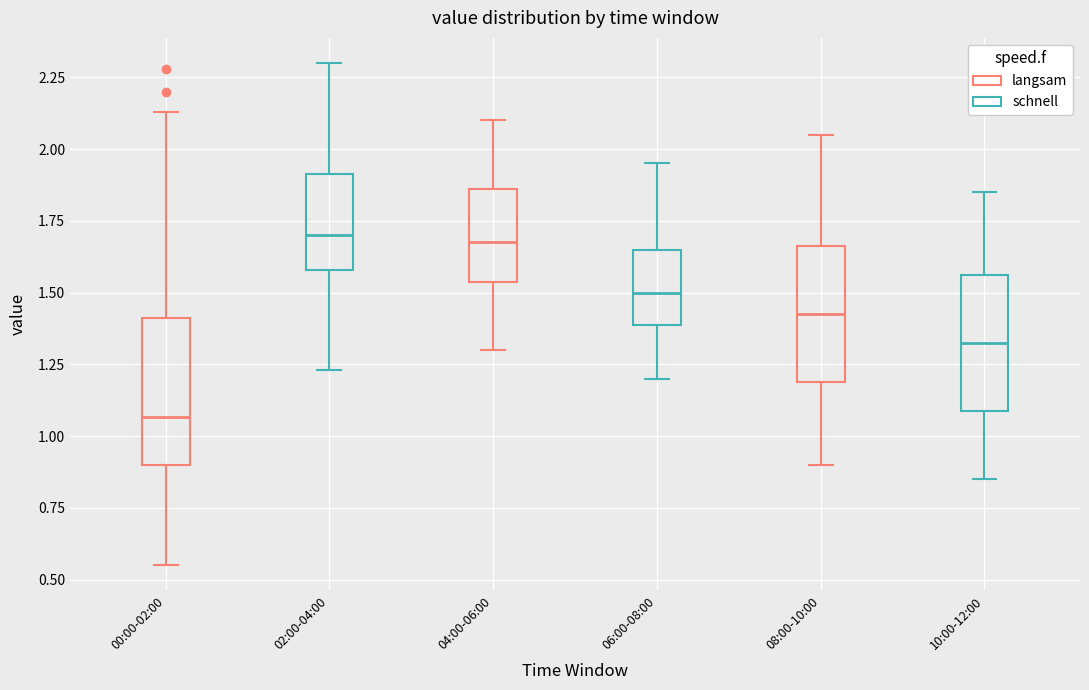

Reading left to right, transcribe this box plot: for each box, give where its median line is, the range the box spans, and where its two whiskers end, as read against the y-axis. The values are not printed on the chart, so give them approximately, as read against the axis.

00:00-02:00: median 1.05, box 0.90 to 1.40, whiskers 0.55 to 2.15
02:00-04:00: median 1.70, box 1.60 to 1.90, whiskers 1.25 to 2.30
04:00-06:00: median 1.70, box 1.55 to 1.85, whiskers 1.30 to 2.10
06:00-08:00: median 1.50, box 1.40 to 1.65, whiskers 1.20 to 1.95
08:00-10:00: median 1.45, box 1.20 to 1.65, whiskers 0.90 to 2.05
10:00-12:00: median 1.35, box 1.10 to 1.55, whiskers 0.85 to 1.85